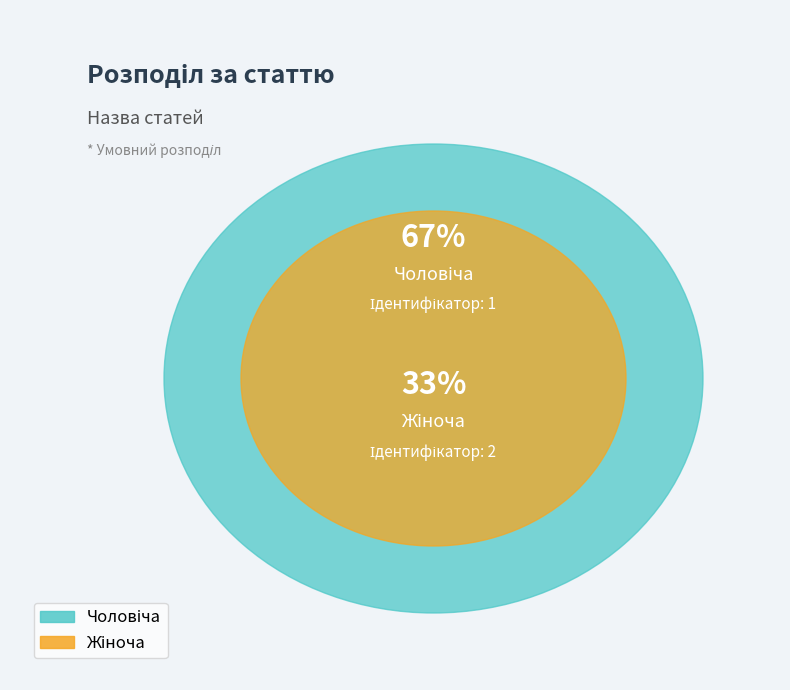

To the nearest percent, what is the difference between the largest and smallest slice percentages?

33%